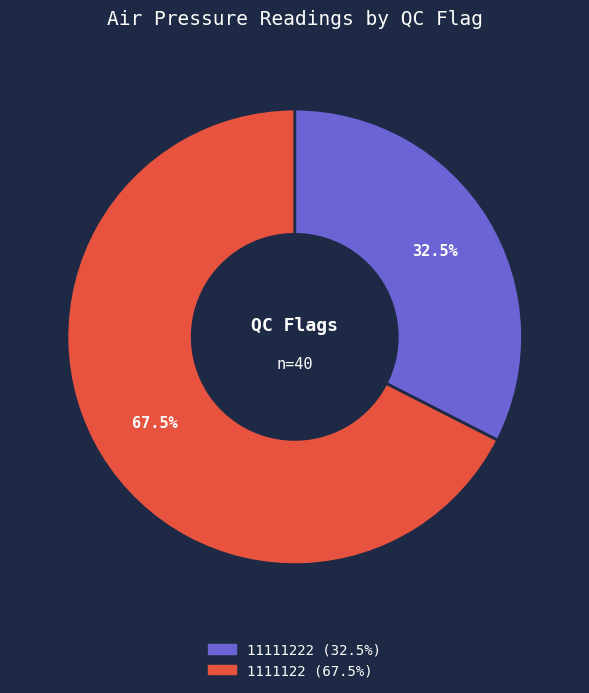

Is there any slice that represents more than half of the pie?

Yes